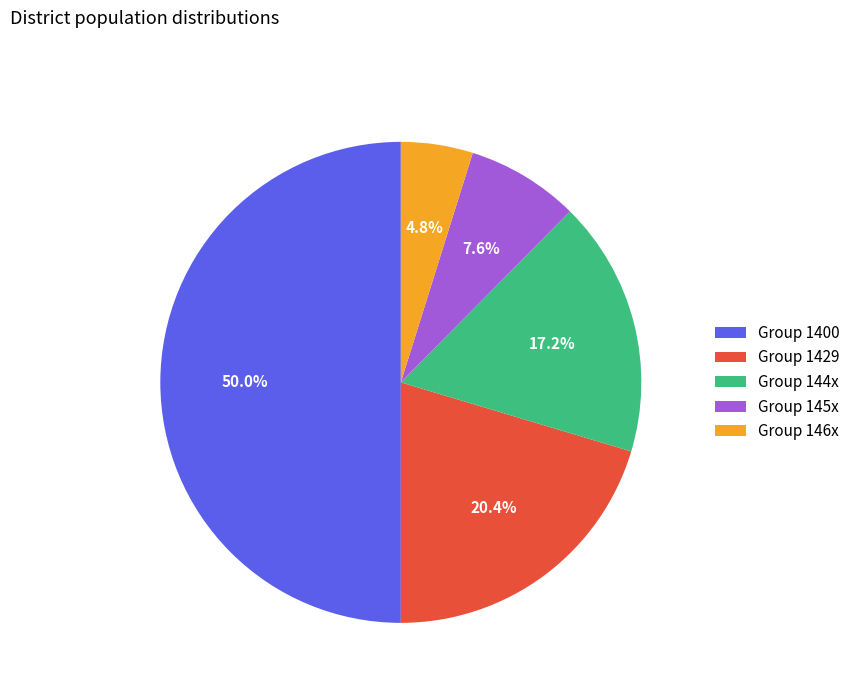

Is Group 1429 the majority of the pie?

No